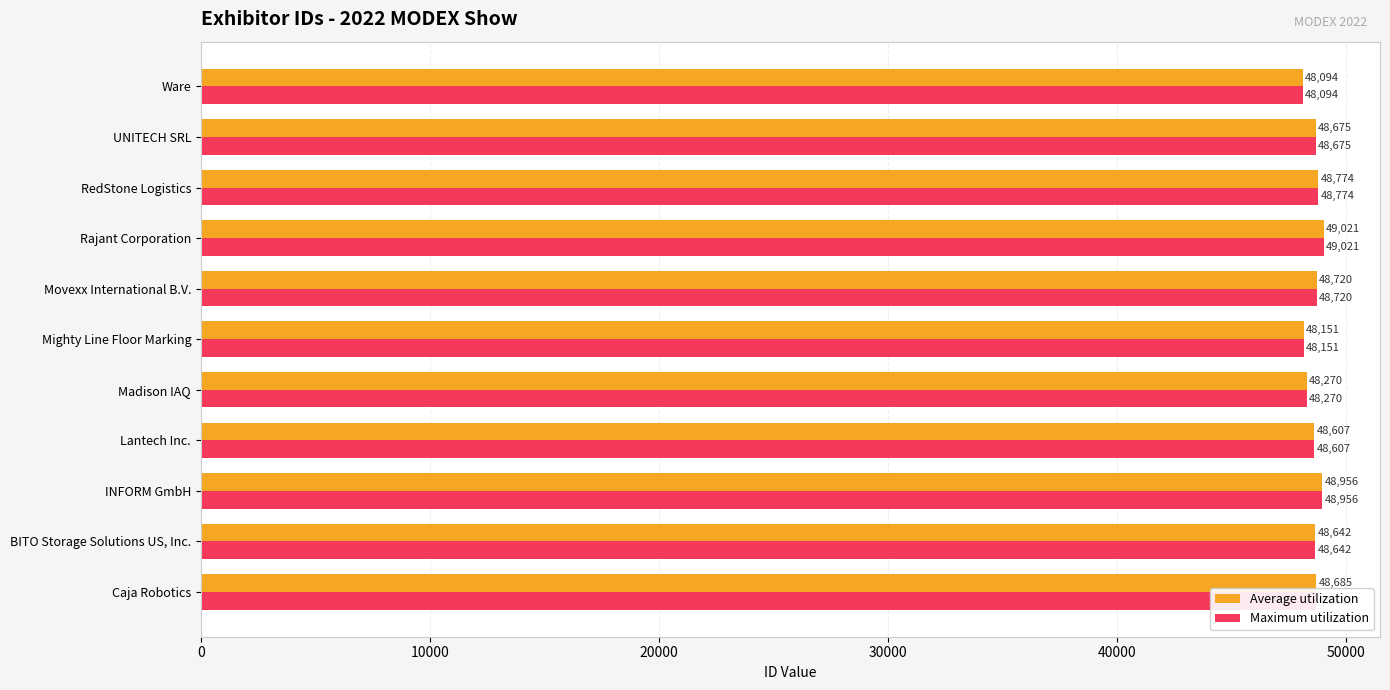

The Average utilization series shows 75987 at Ware. True or false?

False